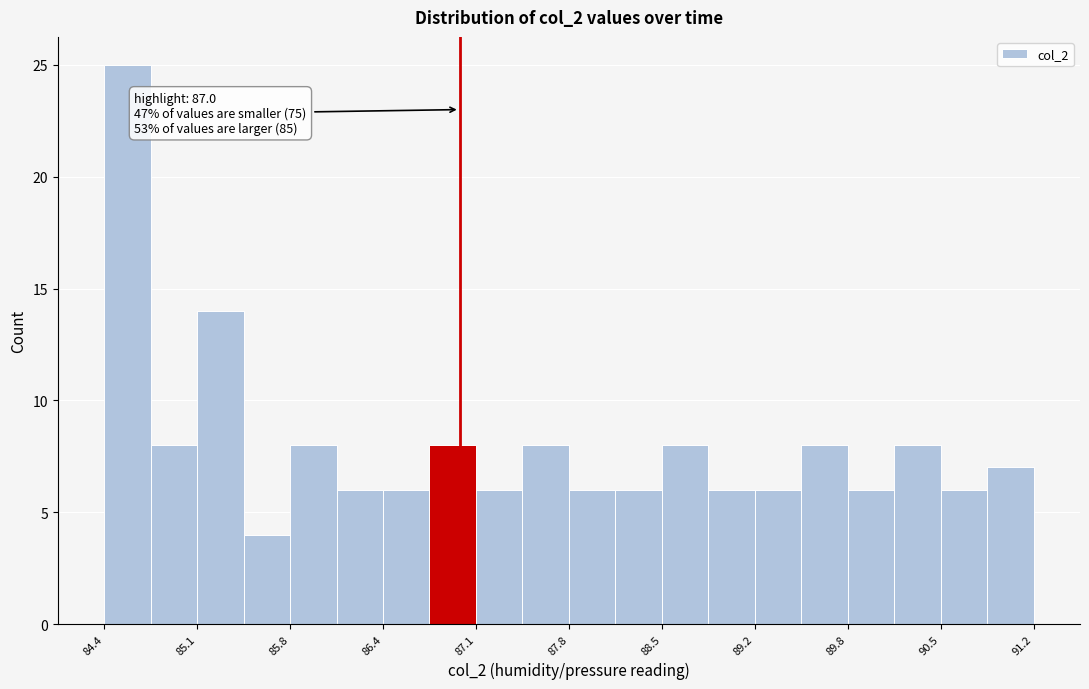

Around what value on the x-axis is the tallest bar? Give the approximate position of its centre, as read against the axis.

84.6